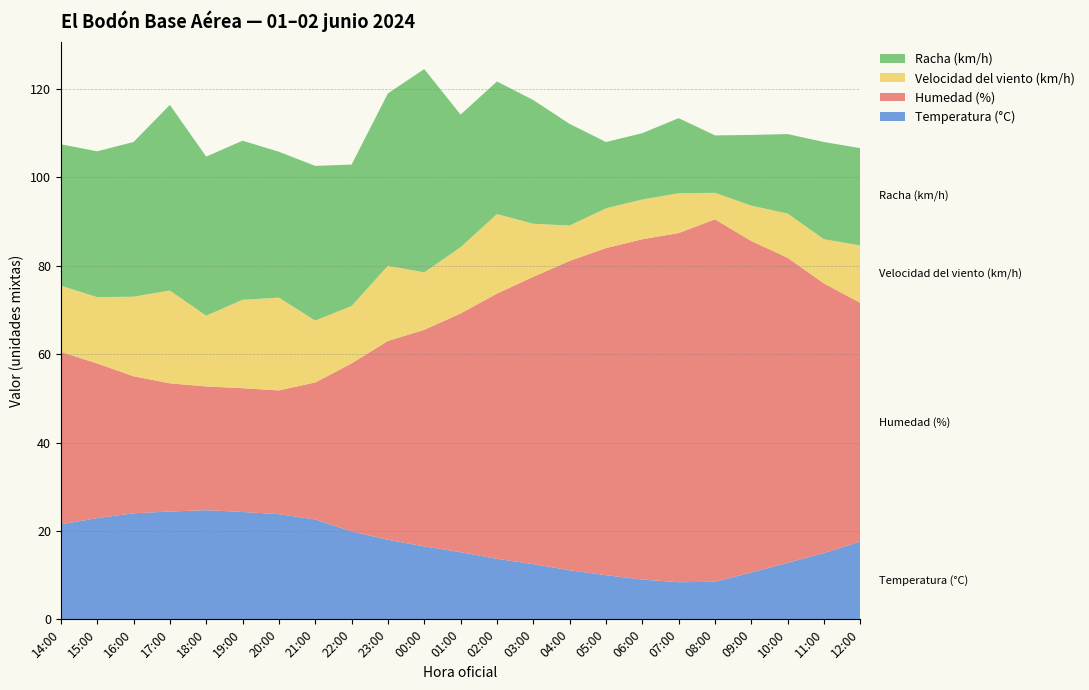

Reading left to right, list all the values displayed in this chart.

Temperatura (°C): 21.5	22.9	24.0	24.4	24.7	24.3	23.8	22.6	19.9	18.0	16.5	15.2	13.7	12.5	11.1	10.0	9.0	8.4	8.5	10.6	12.8	15.0	17.6
Humedad (%): 39.0	35.0	31.0	29.0	28.0	28.0	28.0	31.0	38.0	45.0	49.0	54.0	60.0	65.0	70.0	74.0	77.0	79.0	82.0	75.0	69.0	61.0	54.0
Velocidad del viento (km/h): 15.0	15.0	18.0	21.0	16.0	20.0	21.0	14.0	13.0	17.0	13.0	15.0	18.0	12.0	8.0	9.0	9.0	9.0	6.0	8.0	10.0	10.0	13.0
Racha (km/h): 32.0	33.0	35.0	42.0	36.0	36.0	33.0	35.0	32.0	39.0	46.0	30.0	30.0	28.0	23.0	15.0	15.0	17.0	13.0	16.0	18.0	22.0	22.0